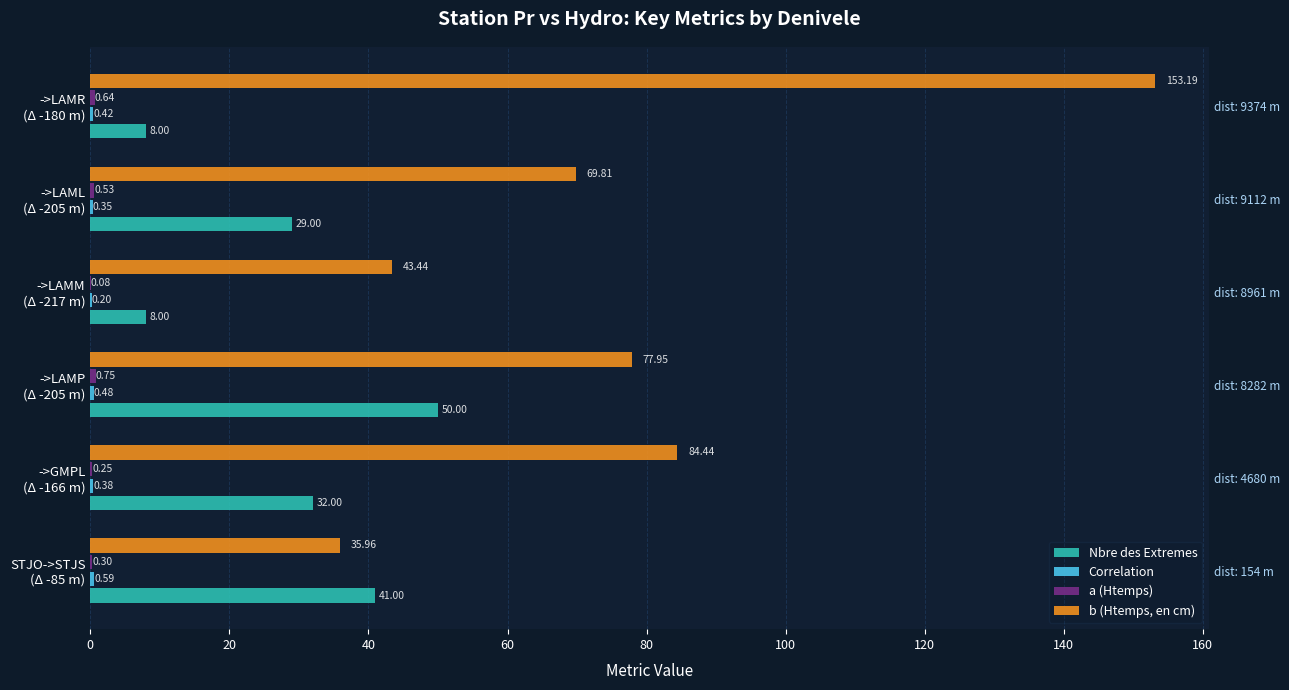

Reading left to right, what are all the values shown in this chart?

Nbre des Extremes: 41.0	32.0	50.0	8.0	29.0	8.0
Correlation: 0.6	0.4	0.5	0.2	0.4	0.4
a (Htemps): 0.3	0.3	0.7	0.1	0.5	0.6
b (Htemps, en cm): 36.0	84.4	78.0	43.4	69.8	153.2